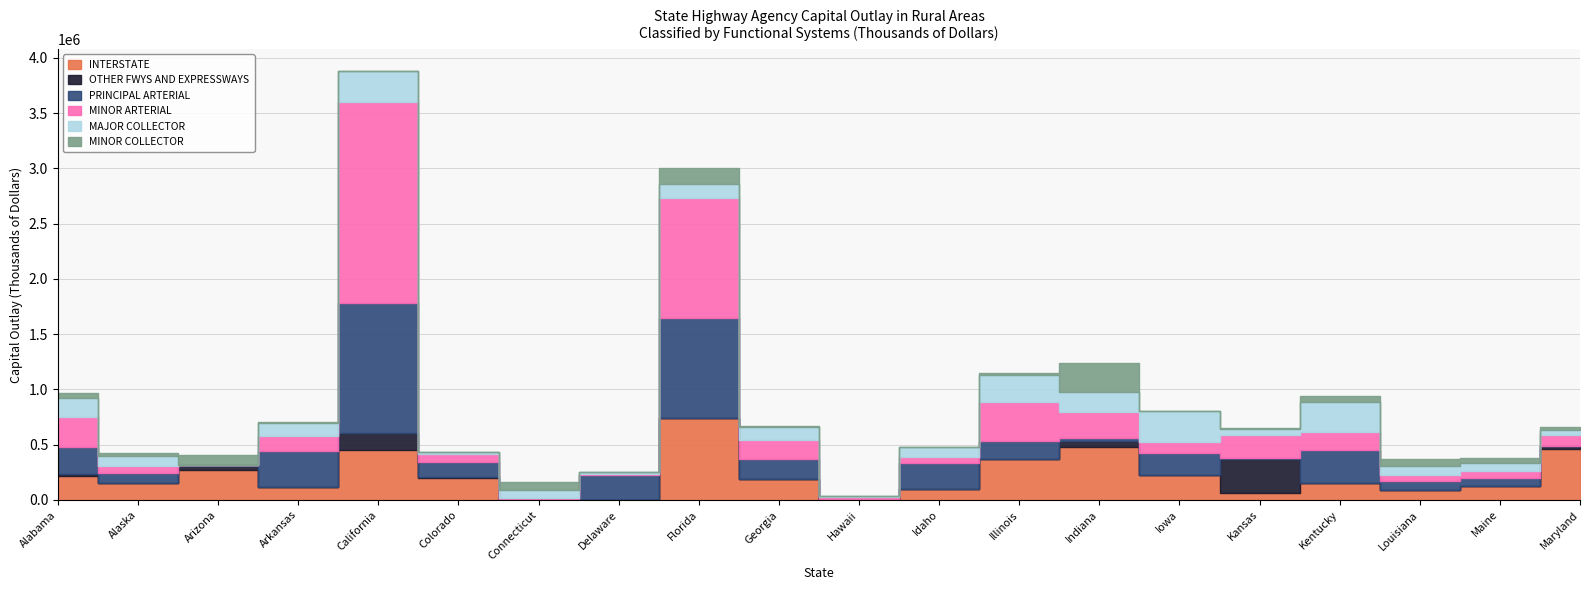

How many series are shown in this chart?

6